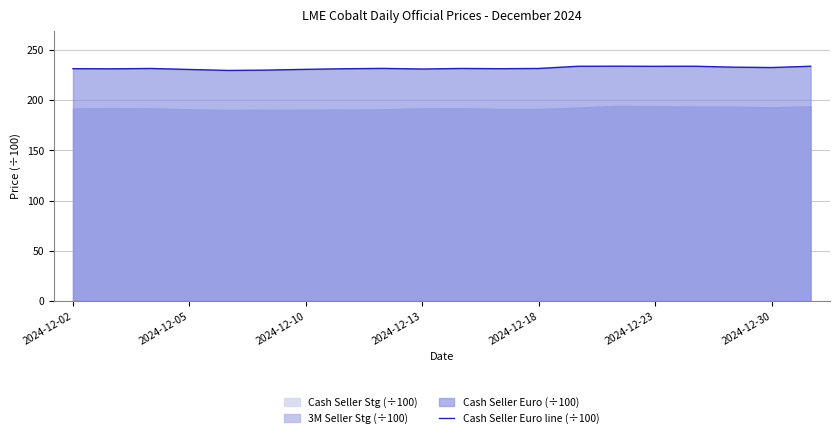

What is the value of the 17th point from the left?

233.8